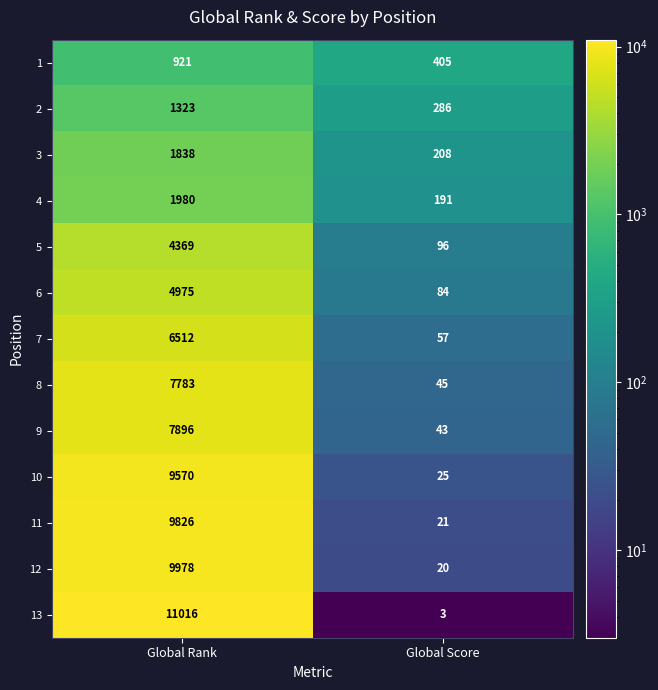

Reading left to right, transcribe all the data shown in this chart.

1: Global Rank=921	Global Score=405
2: Global Rank=1323	Global Score=286
3: Global Rank=1838	Global Score=208
4: Global Rank=1980	Global Score=191
5: Global Rank=4369	Global Score=96
6: Global Rank=4975	Global Score=84
7: Global Rank=6512	Global Score=57
8: Global Rank=7783	Global Score=45
9: Global Rank=7896	Global Score=43
10: Global Rank=9570	Global Score=25
11: Global Rank=9826	Global Score=21
12: Global Rank=9978	Global Score=20
13: Global Rank=11016	Global Score=3